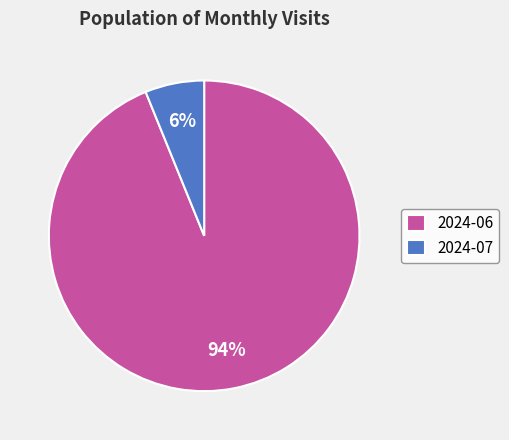

Which slice is the smallest?

2024-07